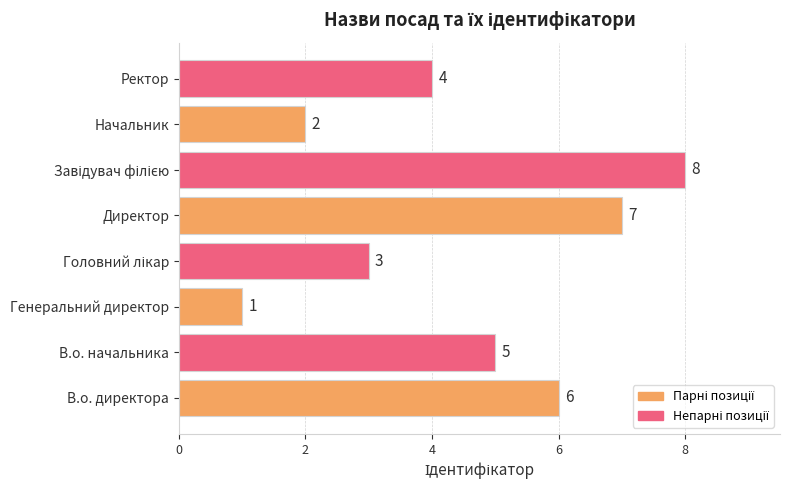

The value at Генеральний директор is 1. True or false?

True